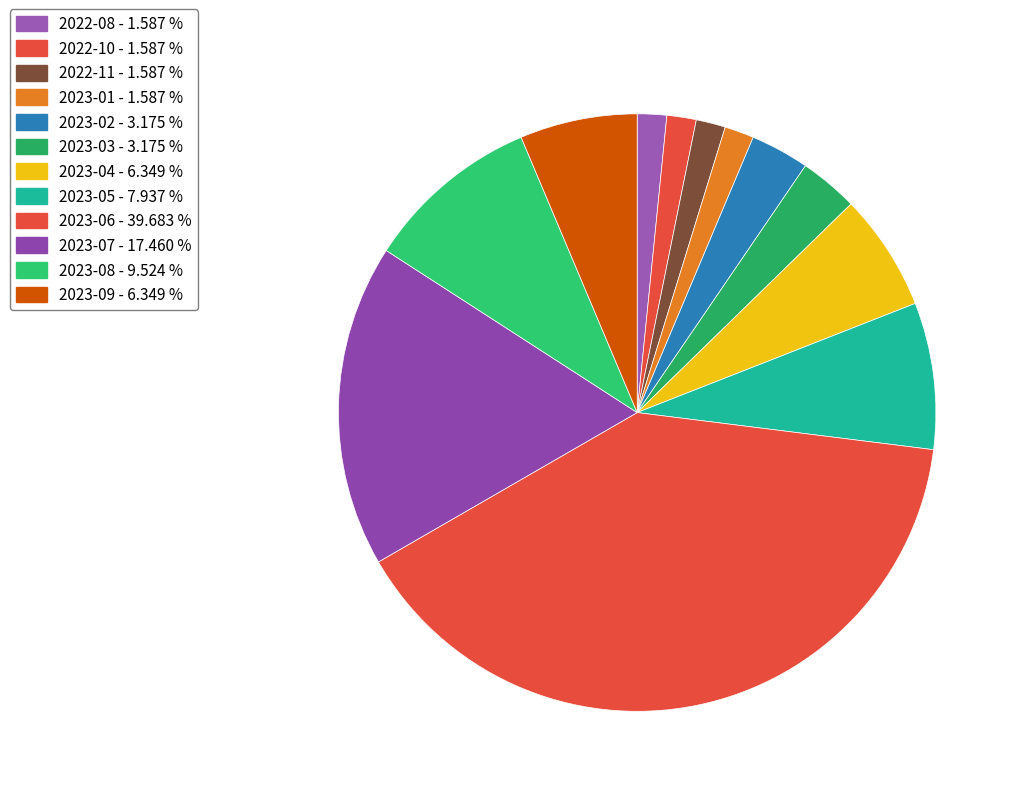

How many segments does this pie chart have?

12